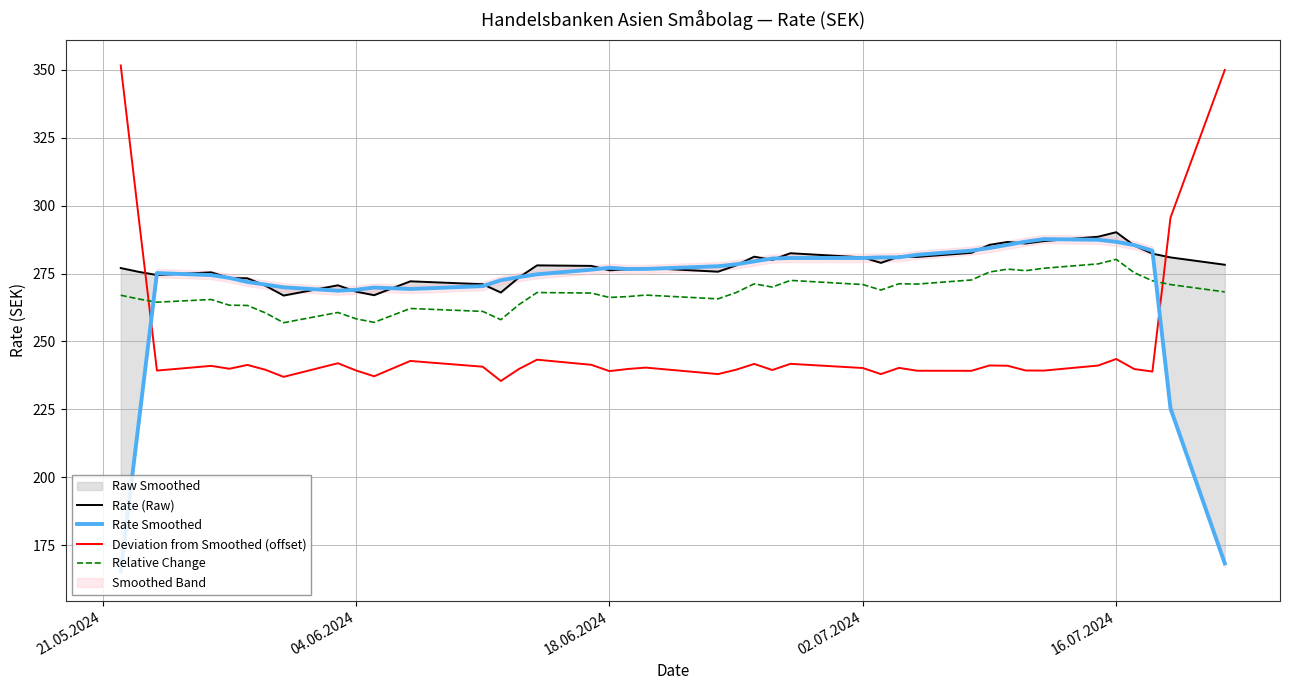

What is the minimum value for Deviation from Smoothed (offset)?

235.5